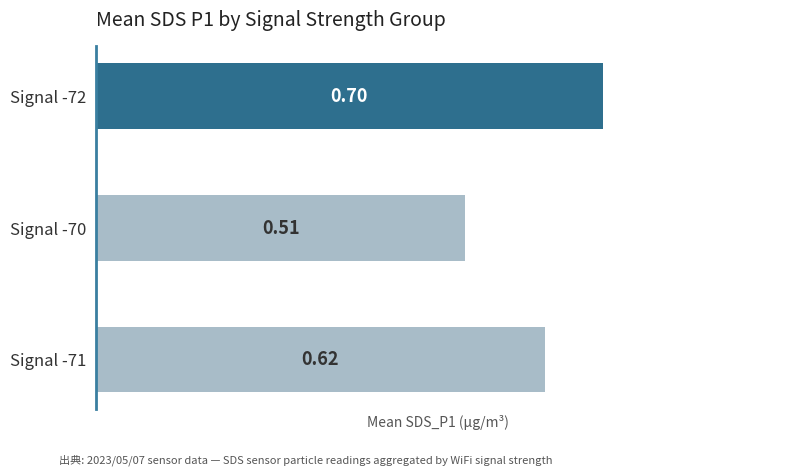

What is the sum of the values at Signal -70 and Signal -71?

1.1